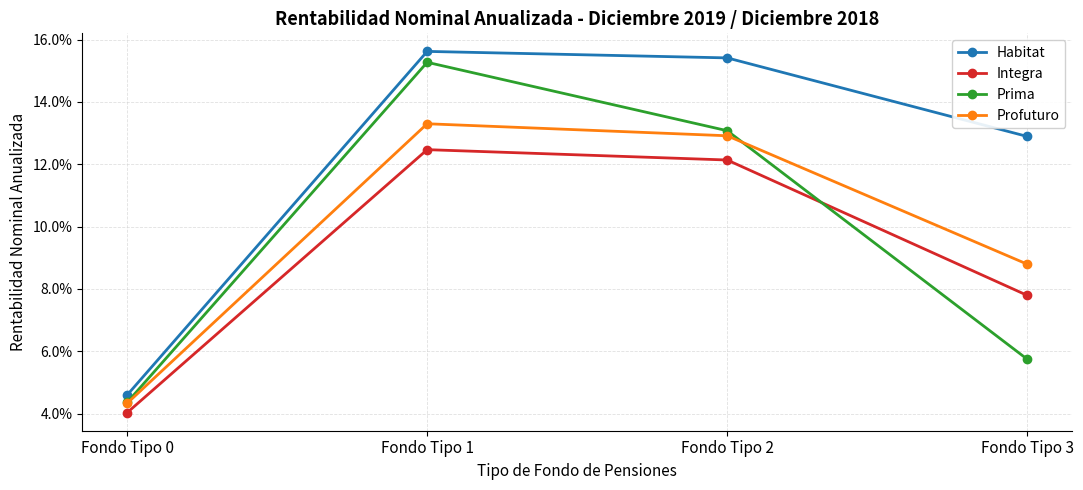

Which label corresponds to the largest value in the chart?

Fondo Tipo 1